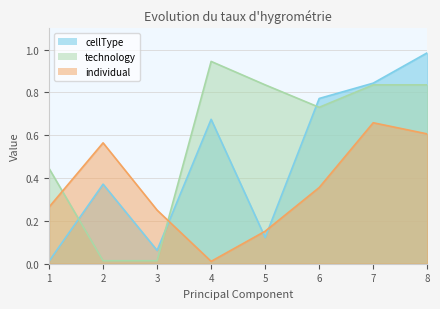

What are all the series names shown in the legend?

cellType, technology, individual